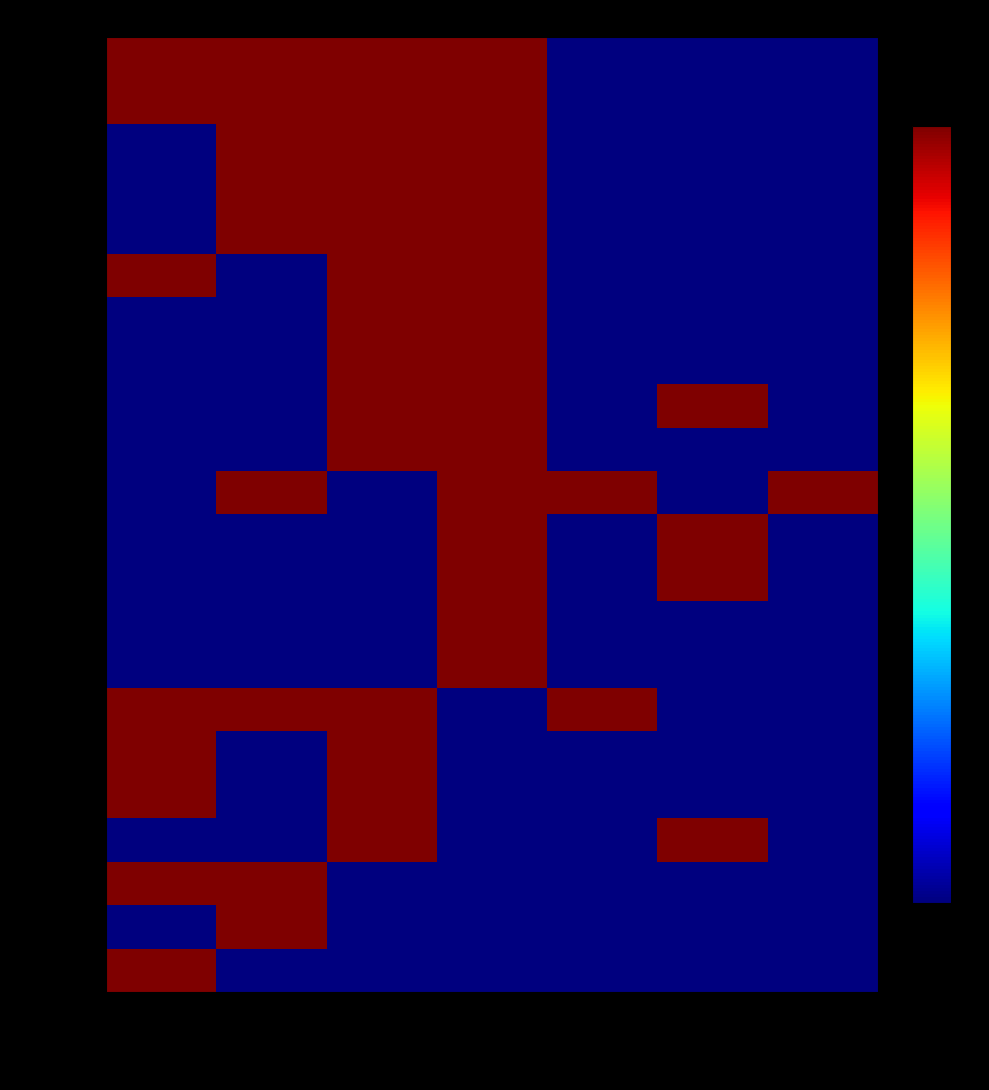

What is the difference between the highest and lowest values at Hart (684)?

1